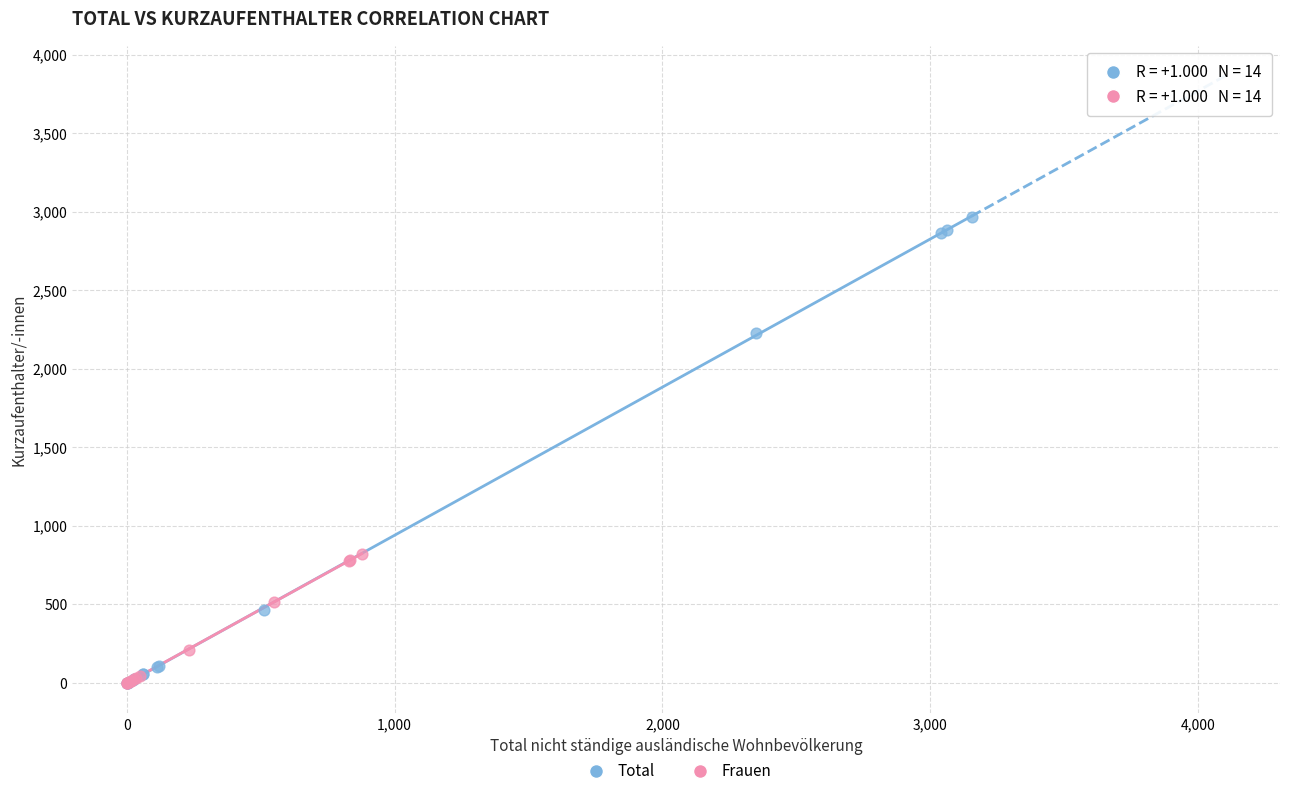

Which series reaches the maximum Y coordinate?

Total